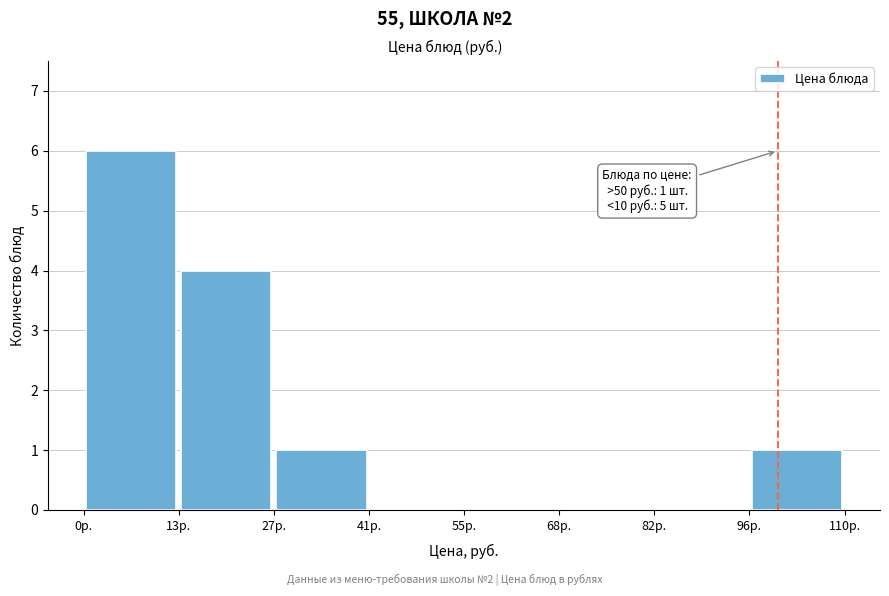

Which range on the x-axis has the tallest bar?

0 to 14